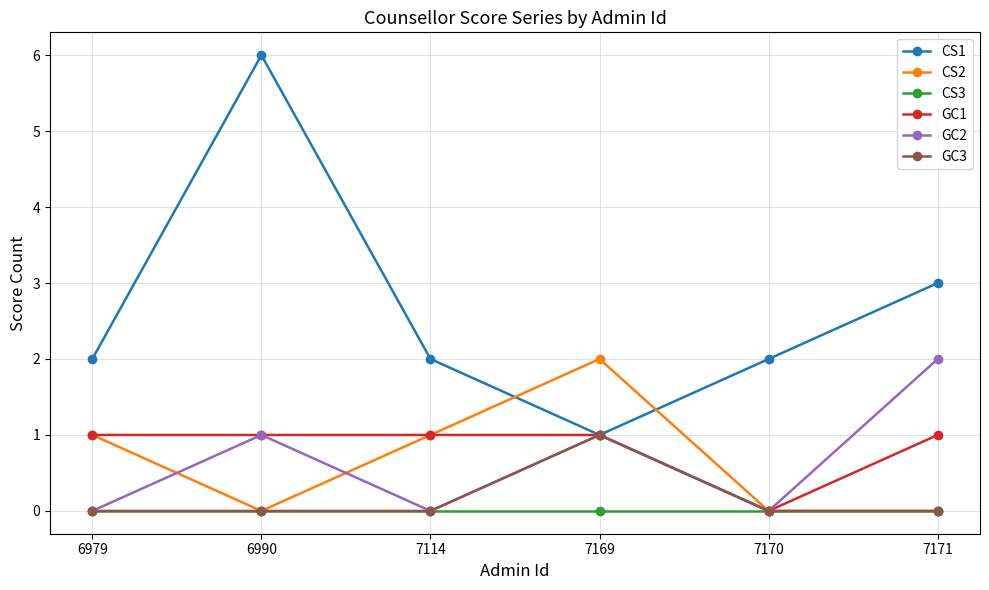

What is the greatest value displayed?

6